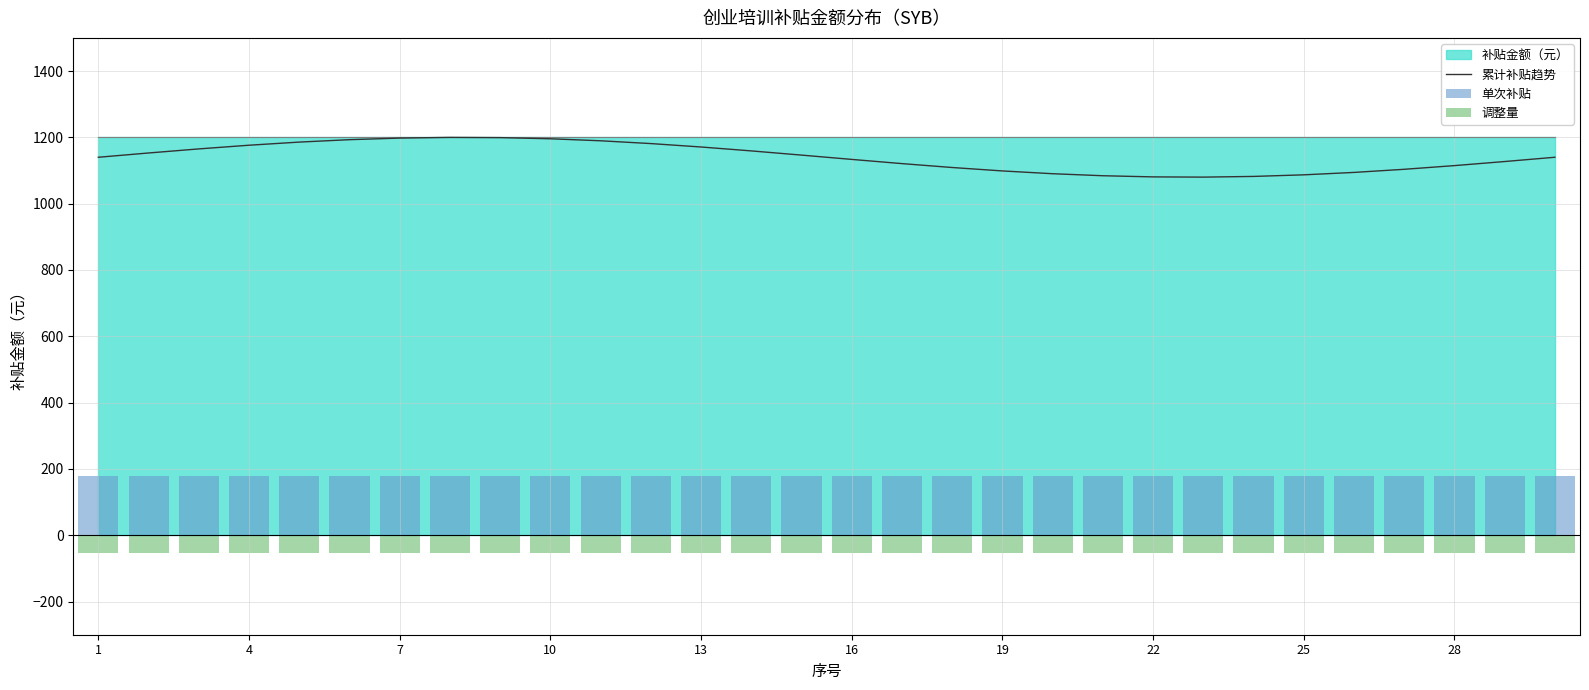

What is the maximum value for 调整量?

-54.0